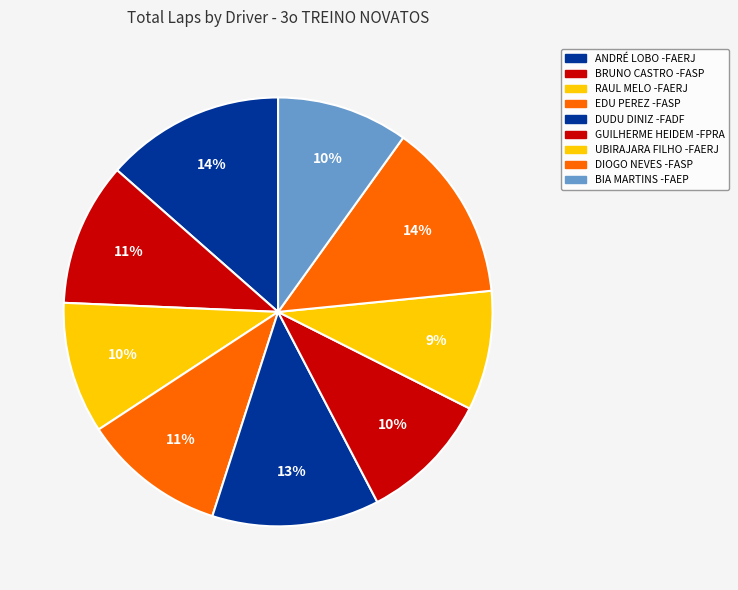

How many segments does this pie chart have?

9